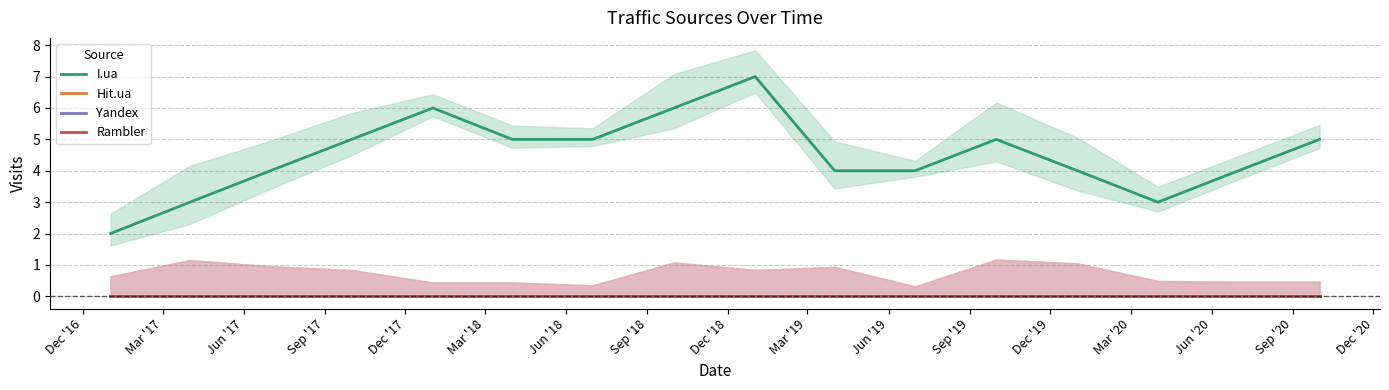

The I.ua series shows 2 at Dec '19. True or false?

False